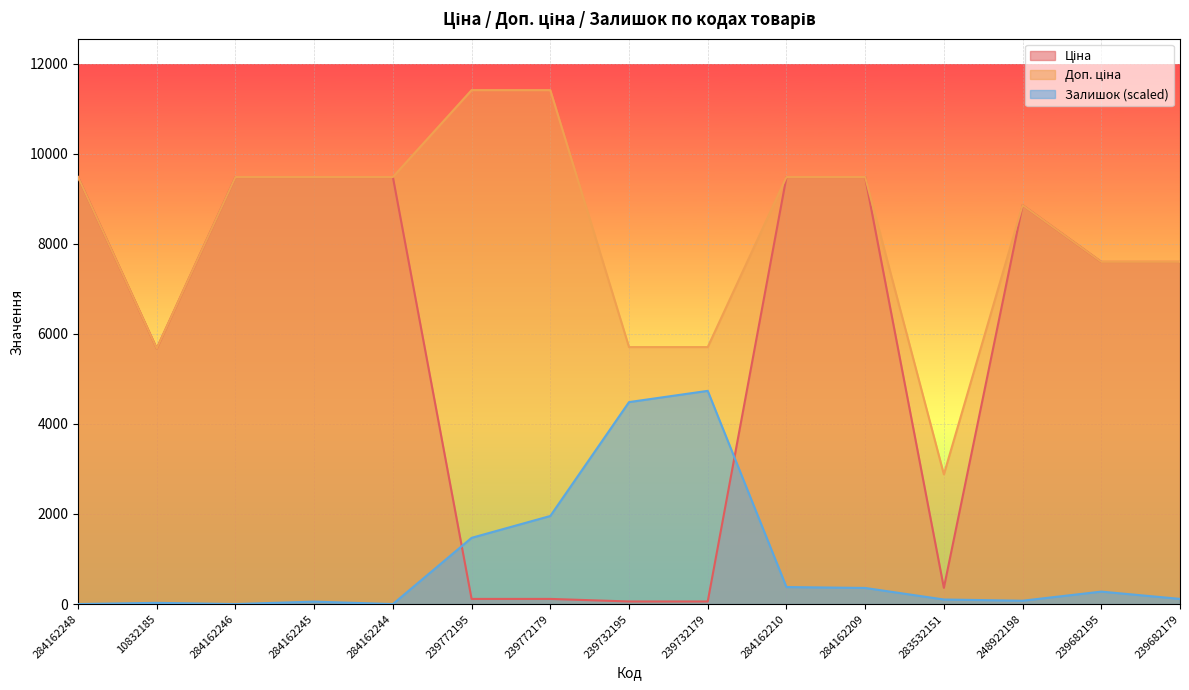

True or false: Доп. ціна and Ціна intersect in this chart.

False